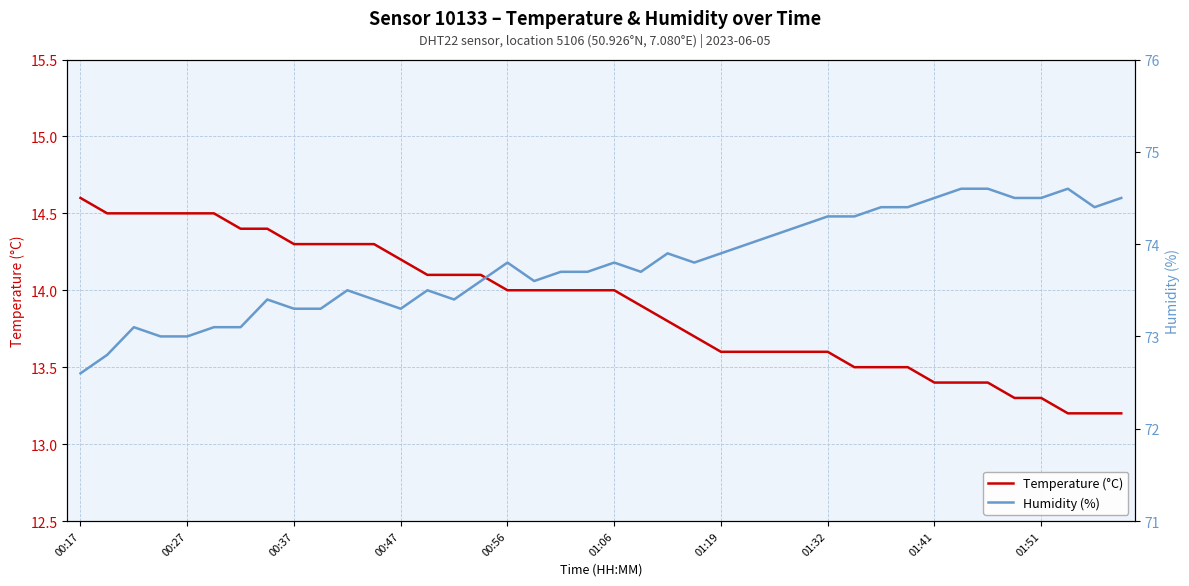

Does the chart have visible grid lines?

Yes